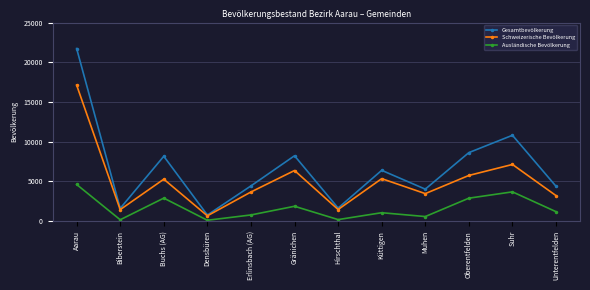

What are all the series names shown in the legend?

Gesamtbevölkerung, Schweizerische Bevölkerung, Ausländische Bevölkerung